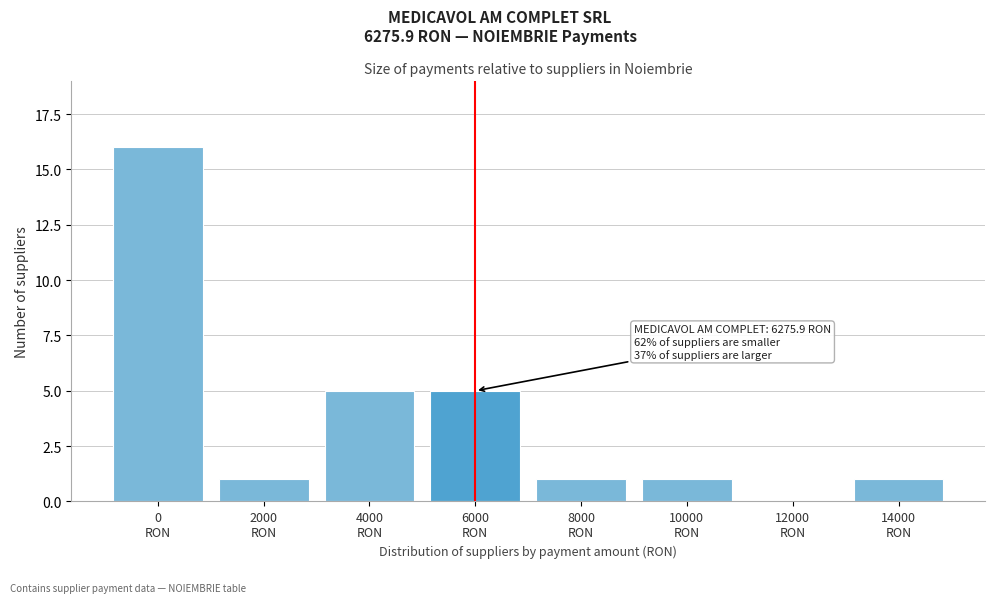

What is the greatest value displayed?

16